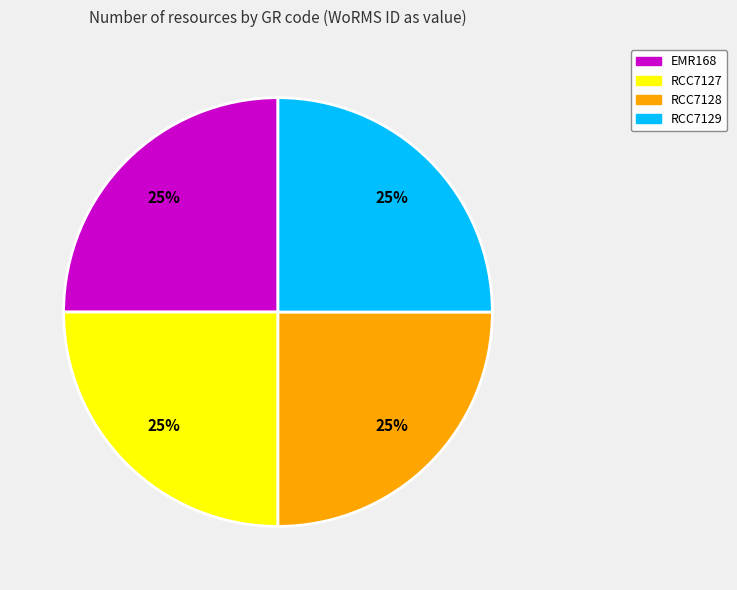

To the nearest percent, what portion does RCC7128 represent?

25%